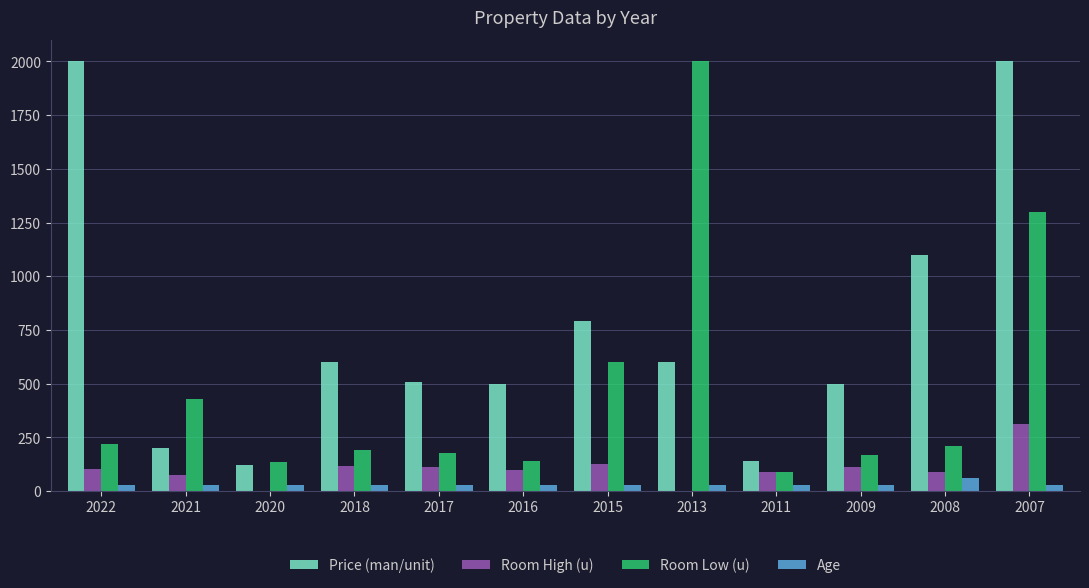

The Room Low (u) series shows 600 at 2015. True or false?

True